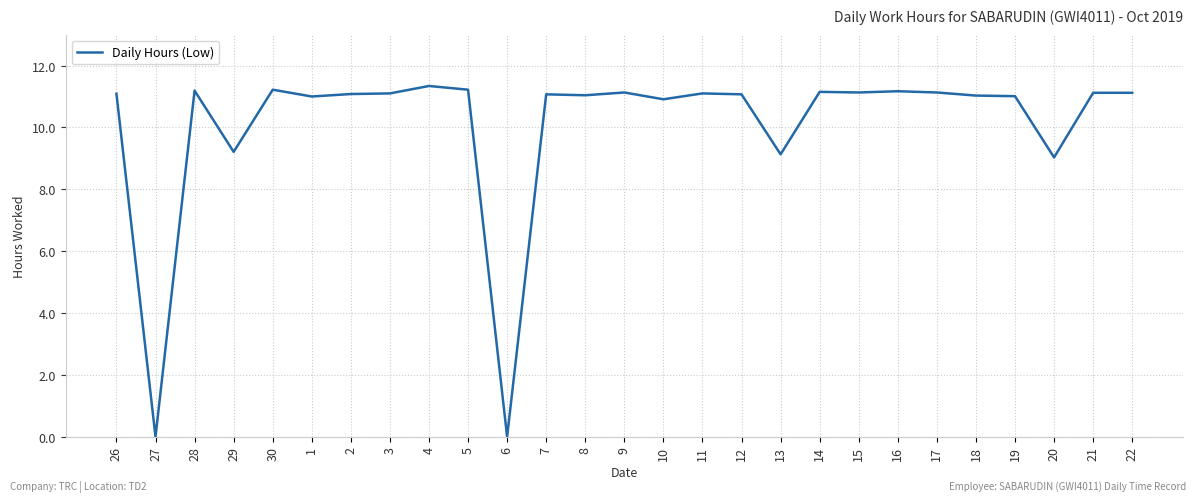

Between 3 and 13, which is larger?

3